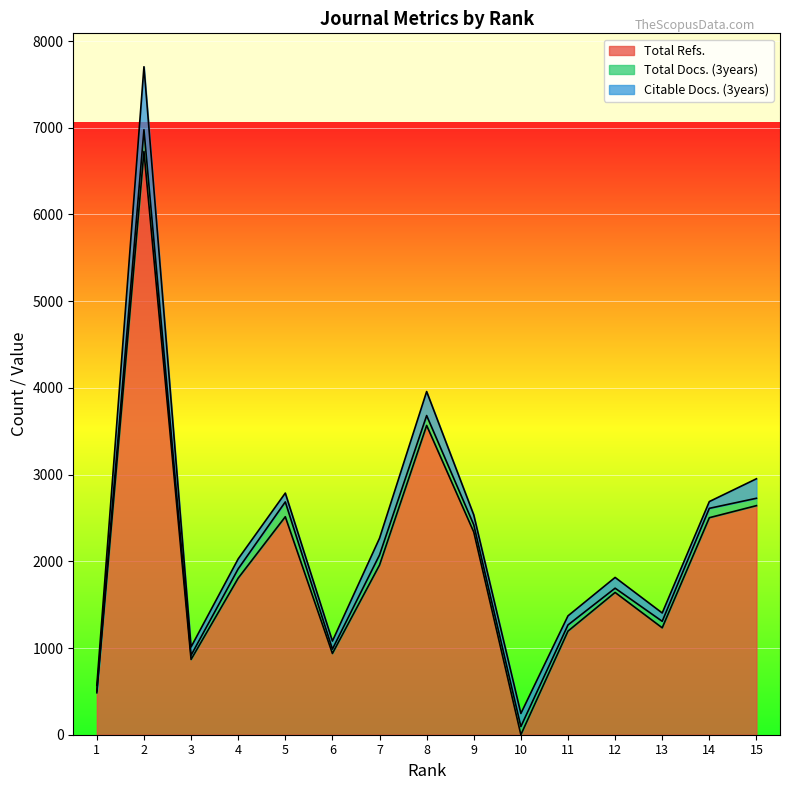

True or false: Citable Docs. (3years) and Total Docs. (3years) cross at least once.

True